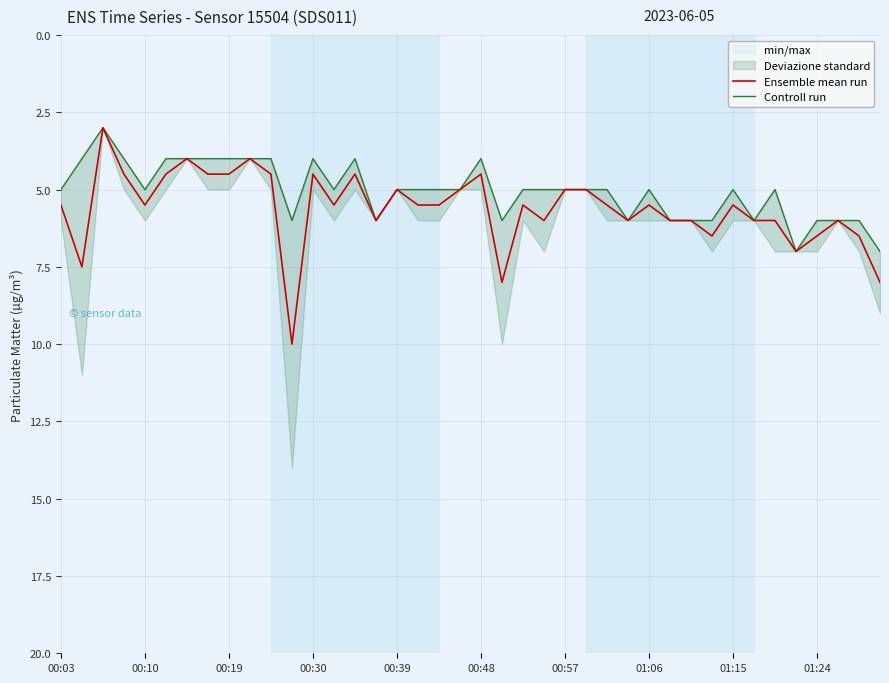

What position from the left is 38?

39